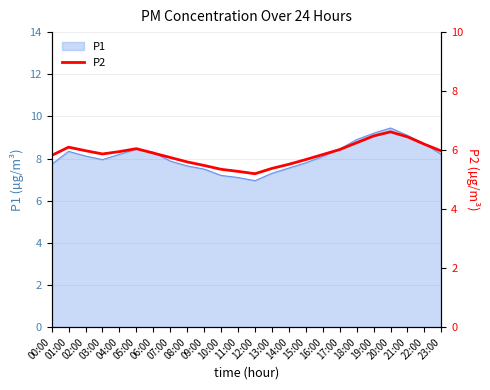

Reading right to left, transcribe all the data shown in this chart.

6.0	6.2	6.5	6.6	6.5	6.2	6.0	5.8	5.7	5.5	5.4	5.2	5.3	5.3	5.5	5.6	5.8	5.9	6.0	6.0	5.9	6.0	6.1	5.8